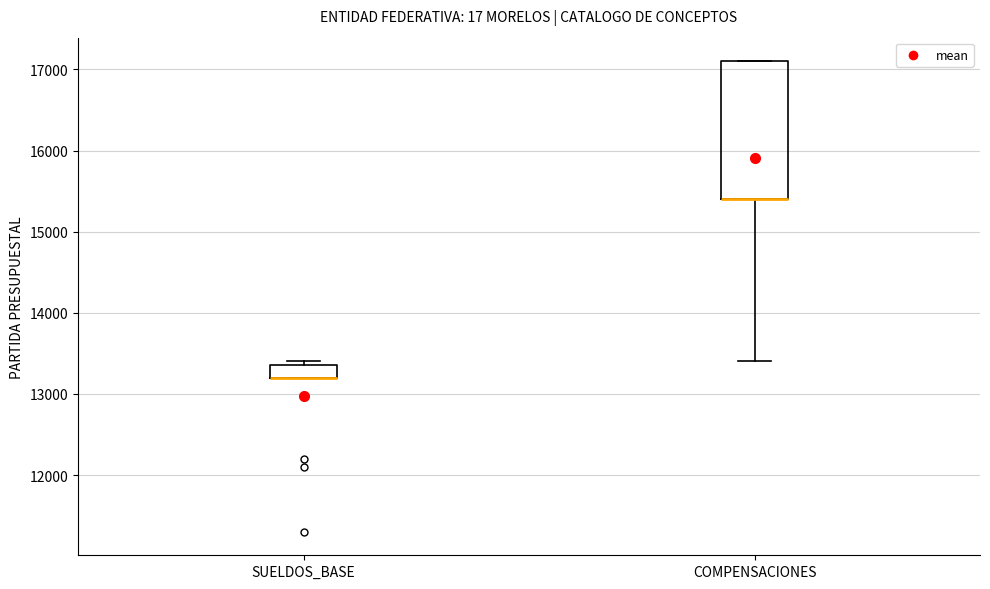

Reading left to right, transcribe this box plot: for each box, give where its median line is, the range the box spans, and where its two whiskers end, as read against the y-axis. The values are not printed on the chart, so give them approximately, as read against the axis.

SUELDOS_BASE: median 13200 (drawn on the box's lower edge), box 13200 to 13400, whiskers 13200 to 13400 (just above the box's upper edge)
COMPENSACIONES: median 15400 (drawn on the box's lower edge), box 15400 to 17100, whiskers 13400 to 17100